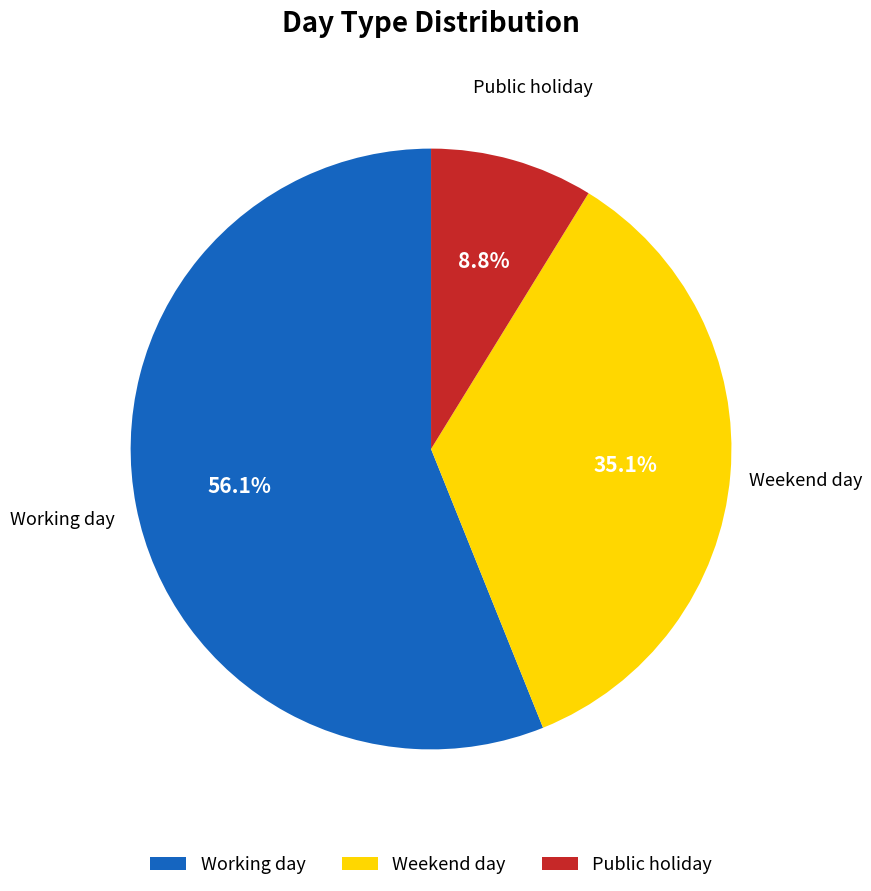

Which category accounts for the majority?

Working day